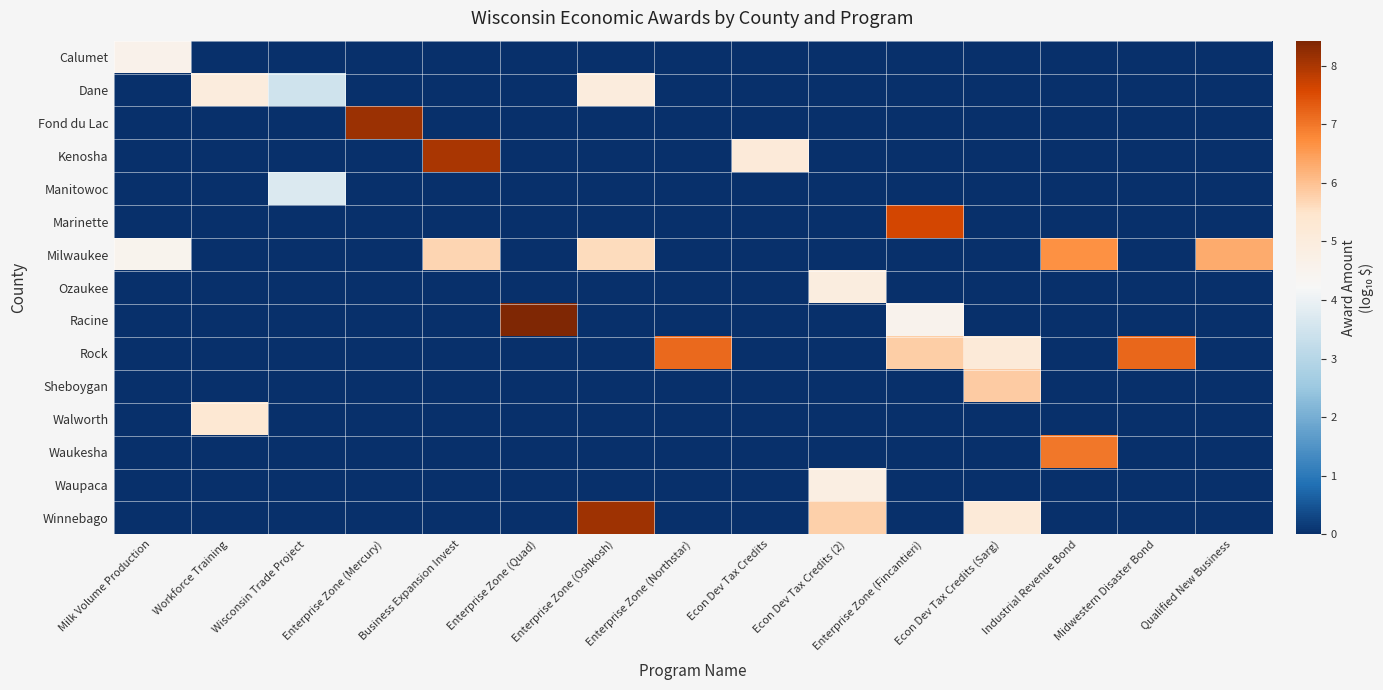

Which series changed the most between Enterprise Zone (Oshkosh) and Enterprise Zone (Northstar)?

Winnebago